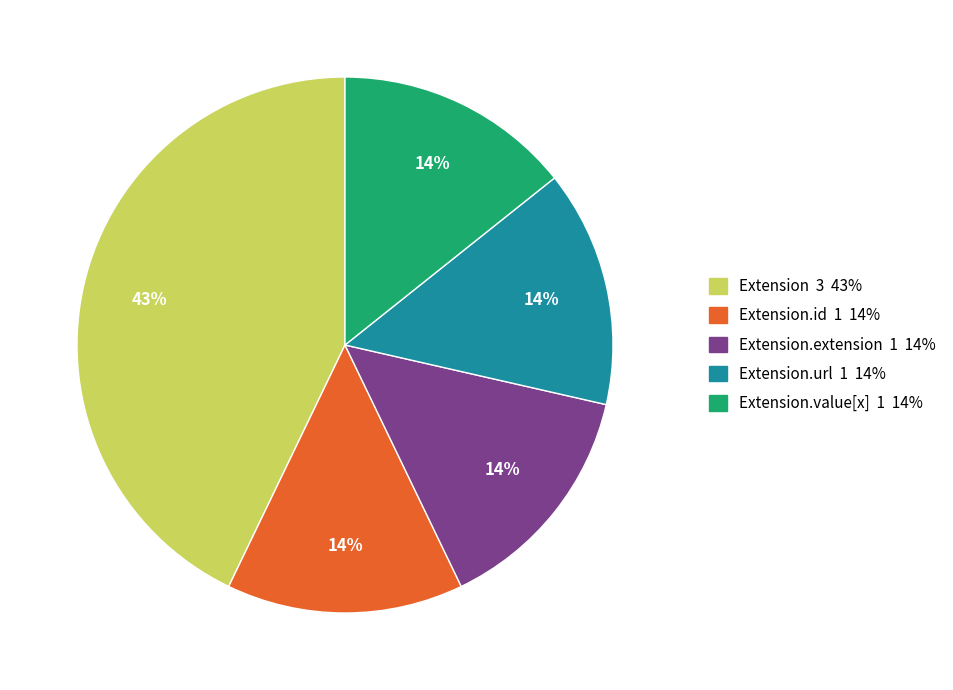

Is there a majority slice in this chart?

No